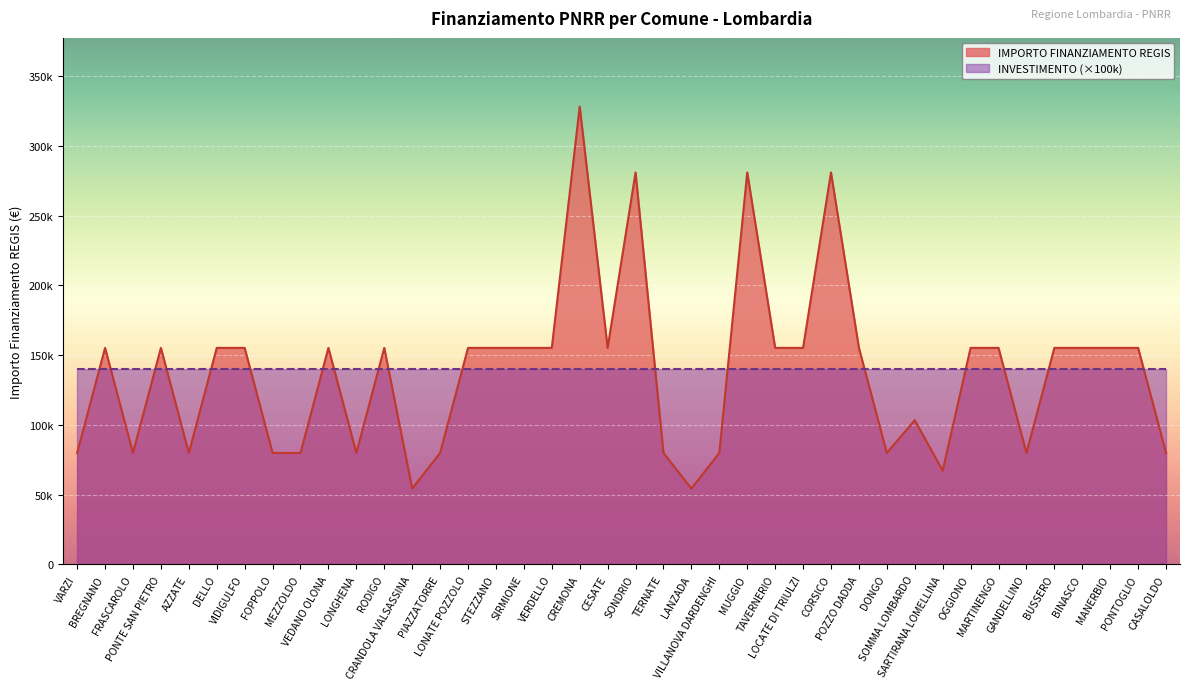

How many values are below 155234?

16